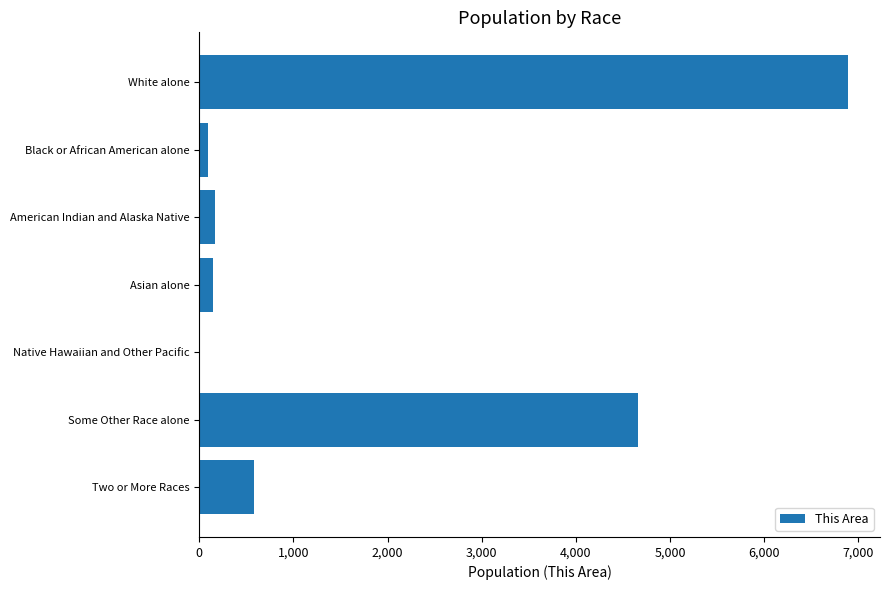

What is the maximum value shown in the chart?

6886